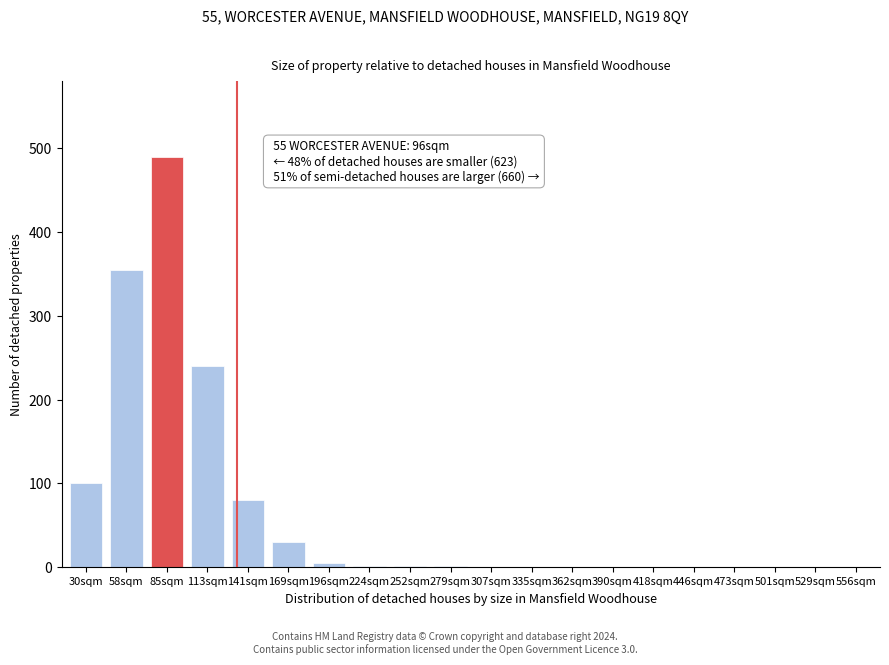

Which category has the highest value across all series?

85sqm